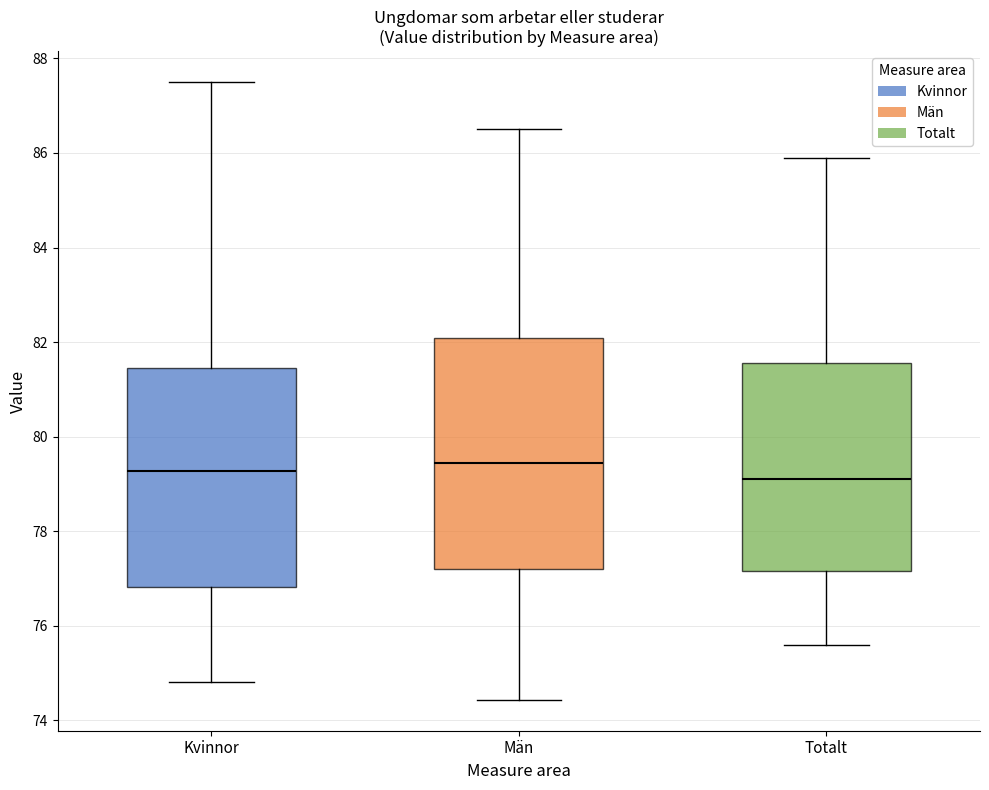

Reading left to right, transcribe this box plot: for each box, give where its median line is, the range the box spans, and where its two whiskers end, as read against the y-axis. The values are not printed on the chart, so give them approximately, as read against the axis.

Kvinnor: median 79.2, box 76.8 to 81.4, whiskers 74.8 to 87.6
Män: median 79.4, box 77.2 to 82.0, whiskers 74.4 to 86.6
Totalt: median 79.2, box 77.2 to 81.6, whiskers 75.6 to 86.0